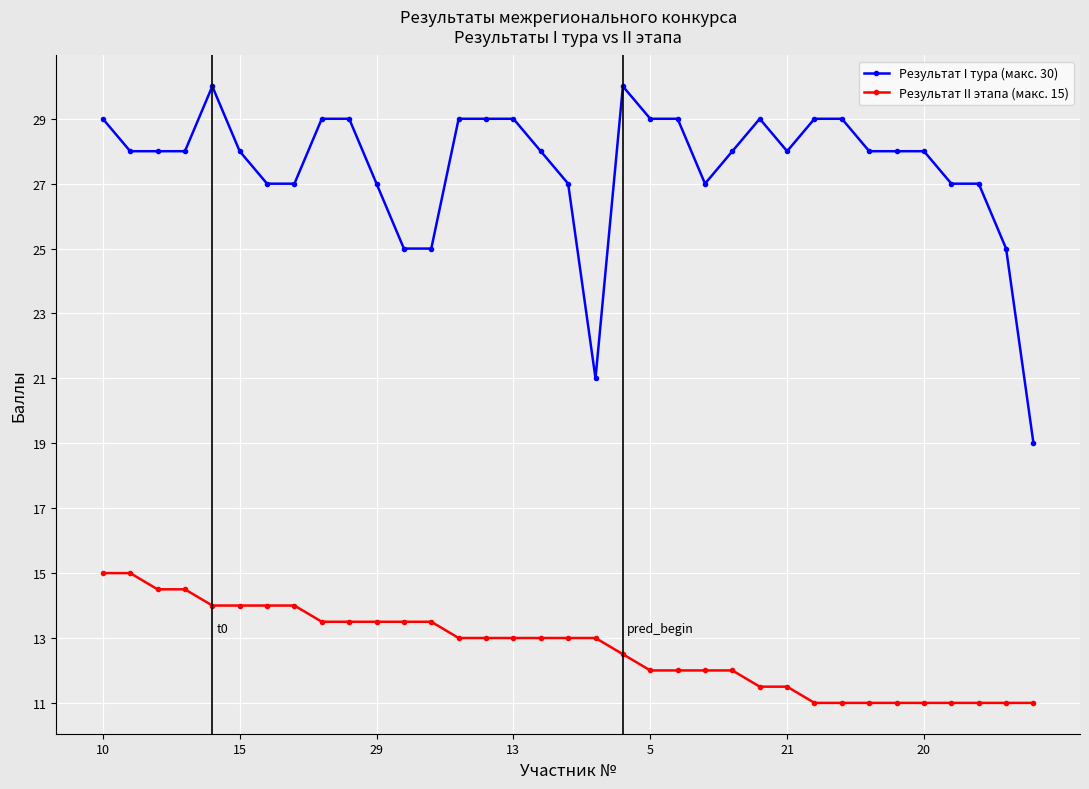

What is the minimum value for Результат II этапа (макс. 15)?

11.0